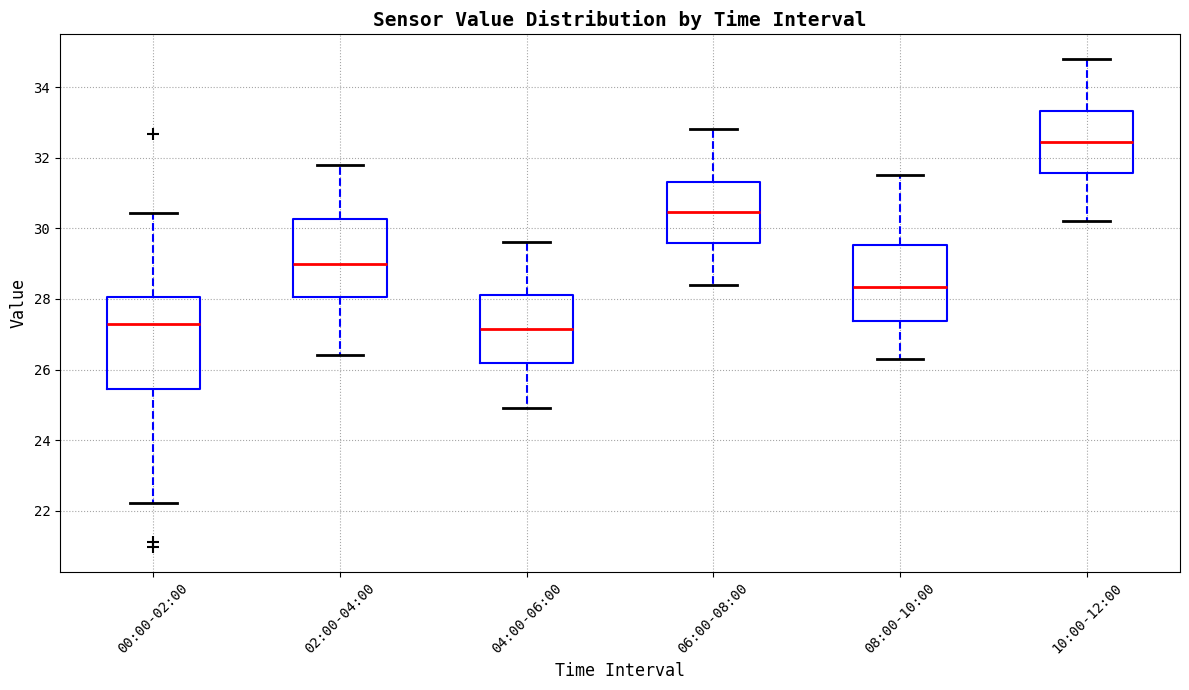

Reading left to right, transcribe this box plot: for each box, give where its median line is, the range the box spans, and where its two whiskers end, as read against the y-axis. The values are not printed on the chart, so give them approximately, as read against the axis.

00:00-02:00: median 27.2, box 25.4 to 28.0, whiskers 22.2 to 30.4
02:00-04:00: median 29.0, box 28.0 to 30.2, whiskers 26.4 to 31.8
04:00-06:00: median 27.2, box 26.2 to 28.2, whiskers 25.0 to 29.6
06:00-08:00: median 30.4, box 29.6 to 31.4, whiskers 28.4 to 32.8
08:00-10:00: median 28.4, box 27.4 to 29.6, whiskers 26.4 to 31.6
10:00-12:00: median 32.4, box 31.6 to 33.4, whiskers 30.2 to 34.8